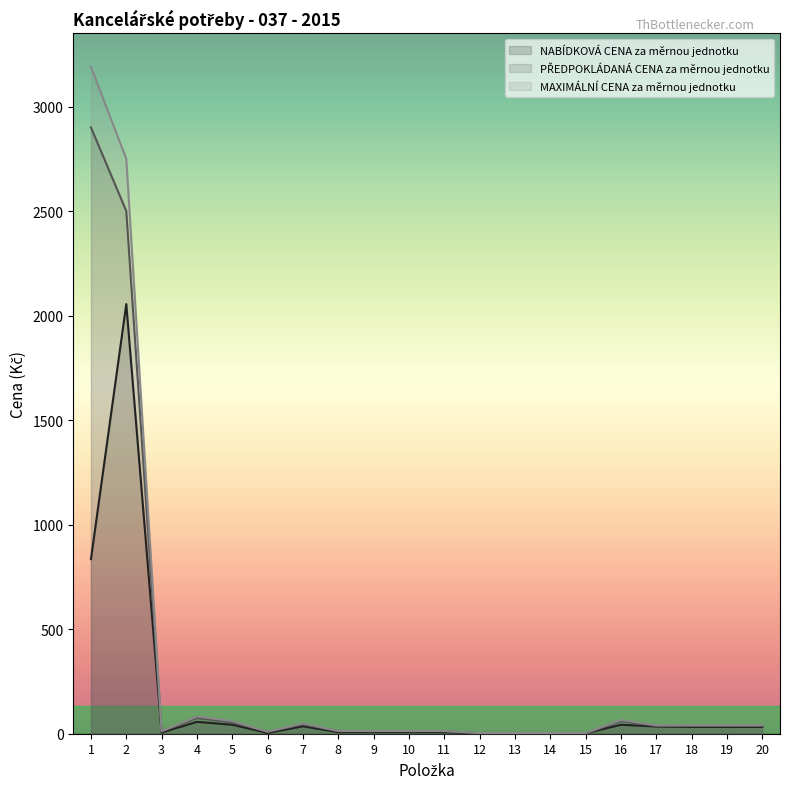

Which category has the highest value across all series?

1